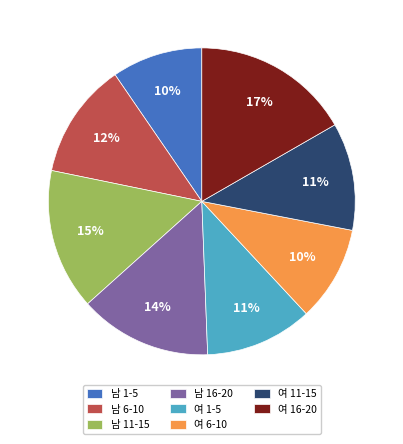

How many segments does this pie chart have?

8